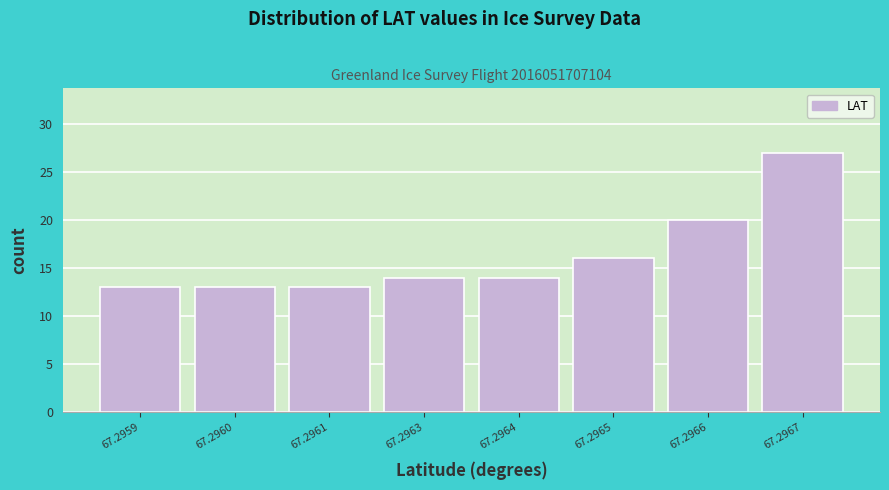

Reading right to left, transcribe all the data shown in this chart.

67.2967=27	67.2966=20	67.2965=16	67.2964=14	67.2963=14	67.2961=13	67.2960=13	67.2959=13